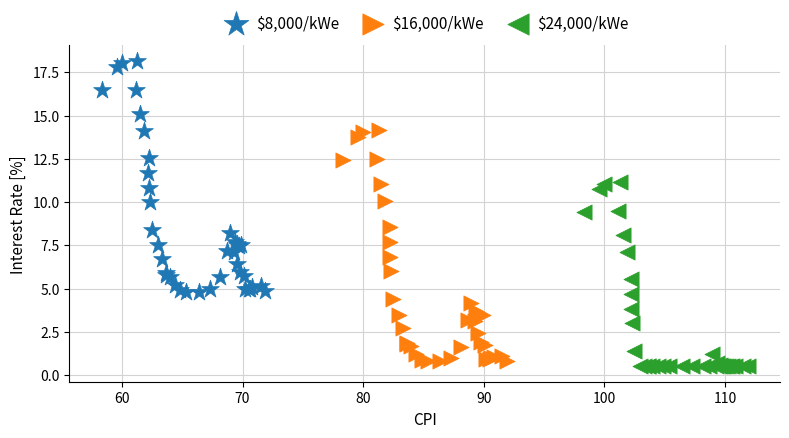

Which series reaches the maximum Y coordinate?

$8,000/kWe